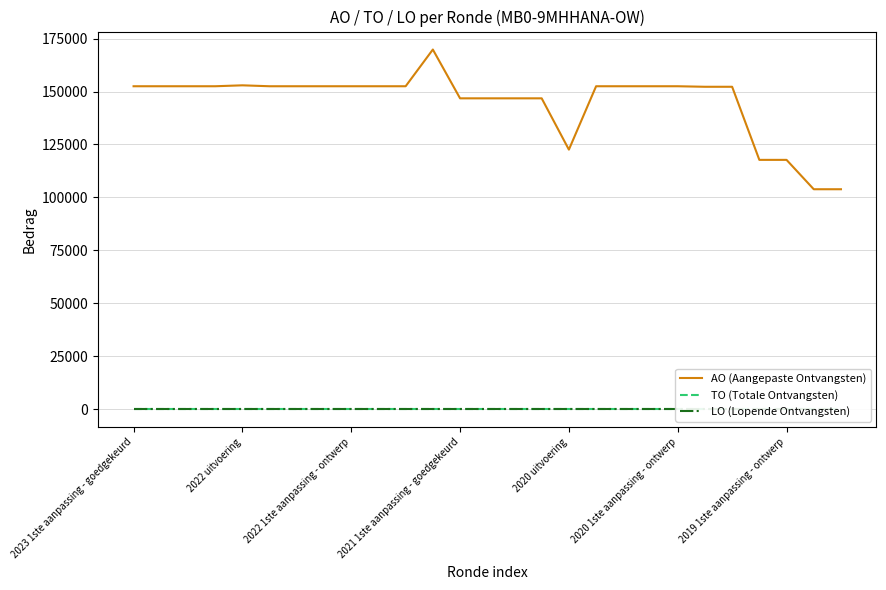

True or false: AO (Aangepaste Ontvangsten) and TO (Totale Ontvangsten) cross at least once.

False